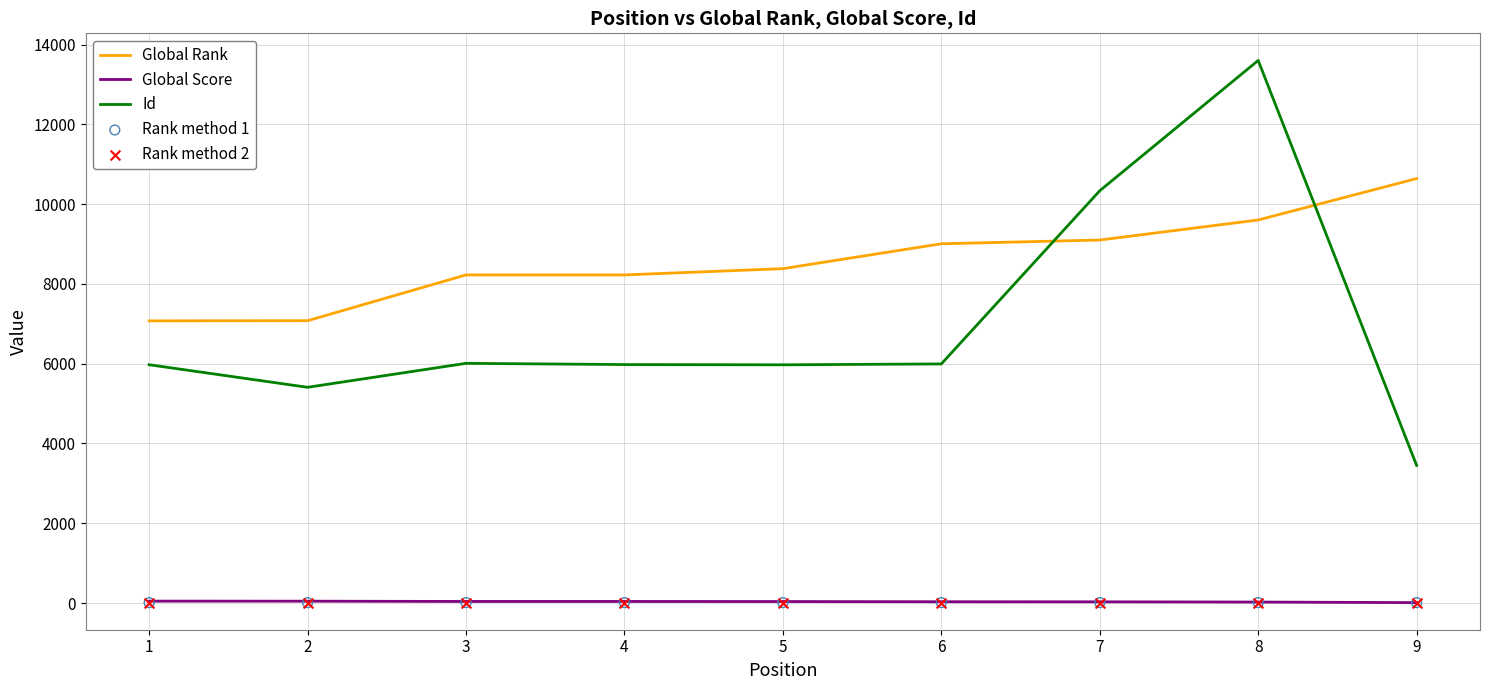

Is the value of Id at 8 greater than the value of Global Rank at 7?

Yes